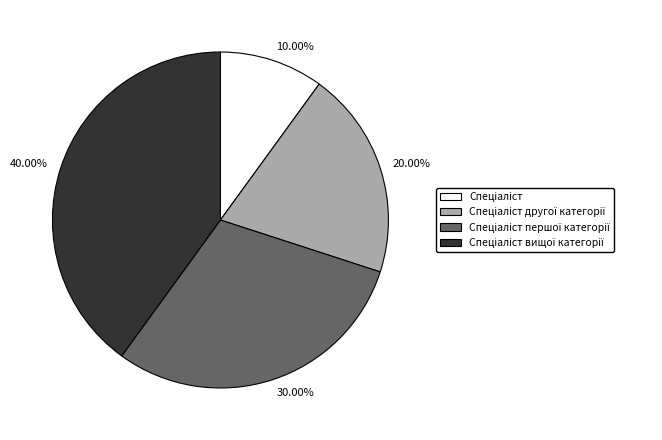

Count the number of slices in the pie.

4